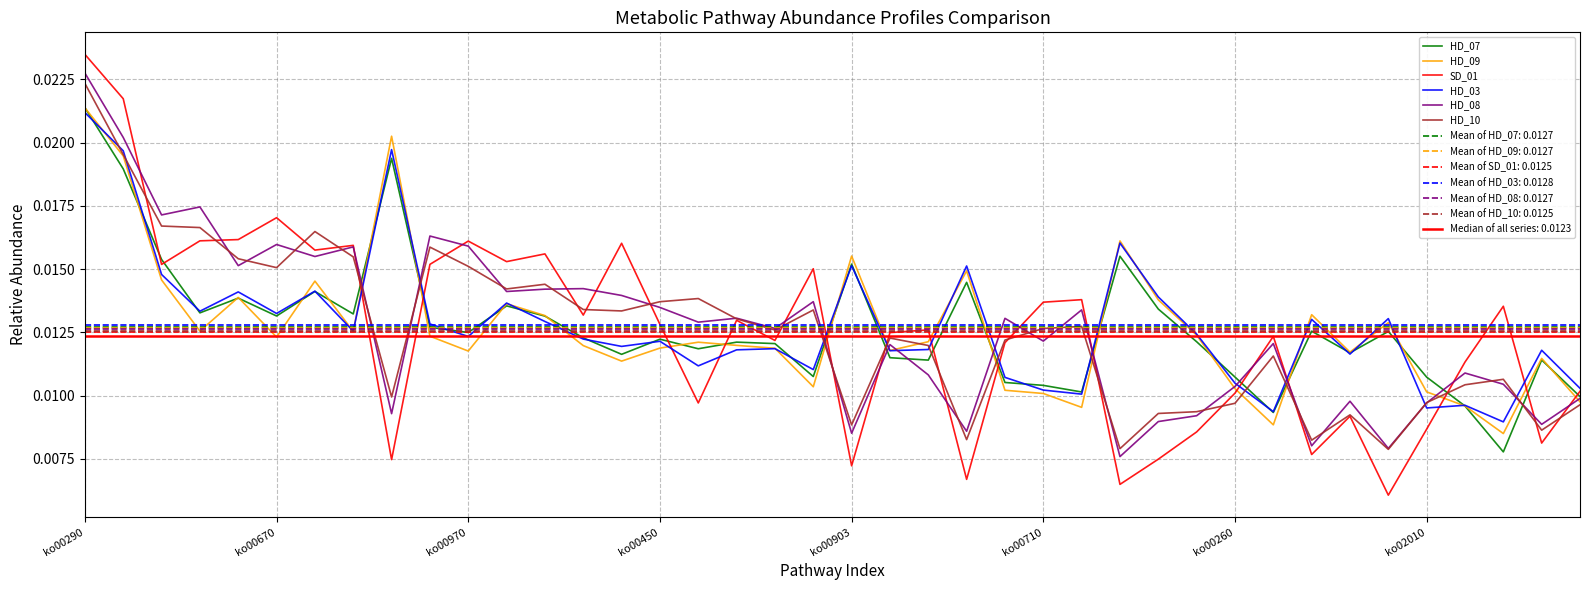

List the labels in order of SD_01 value, smallest first.

34, 27, 23, 20, 8, 28, 32, 38, 29, 35, 33, 16, 30, 39, 36, 24, 18, 31, 21, 22, 15, 17, 13, 37, 25, 26, 19, ko00970, 9, 11, 12, ko00260, ko02010, 14, 10, ko00450, ko00903, ko00710, ko00670, ko00290